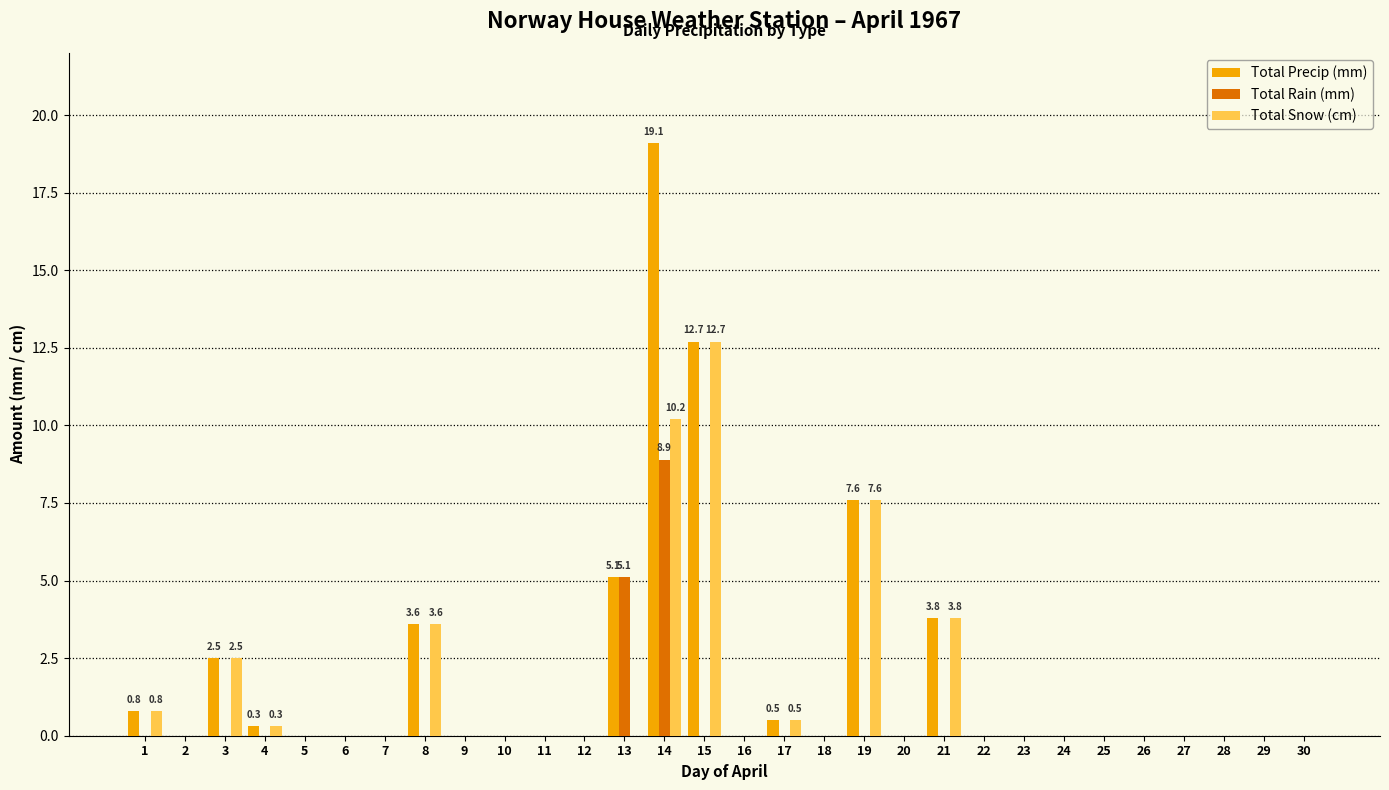

What is the sum of all Total Snow (cm) values?

42.0